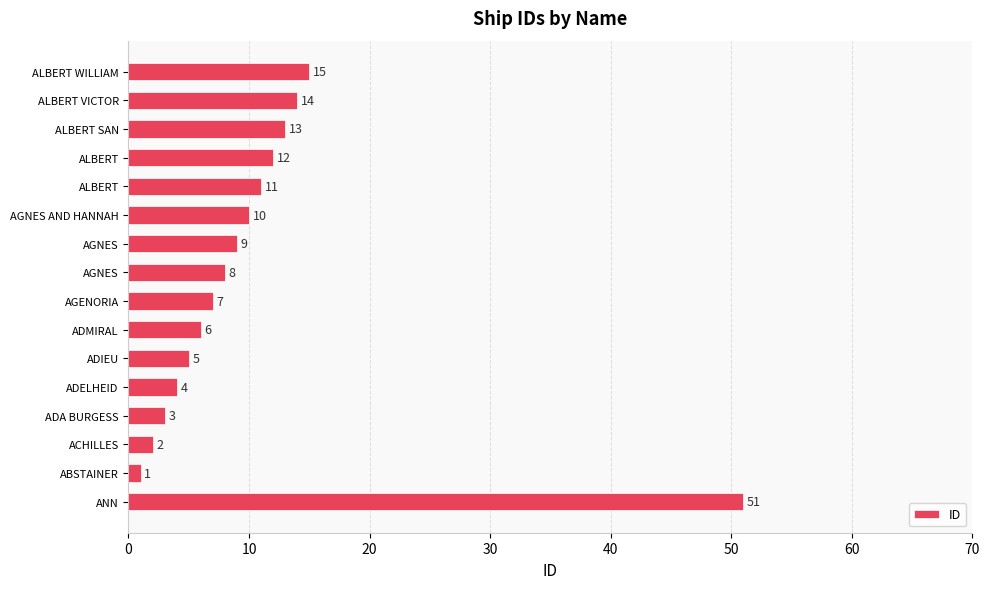

How many categories are shown in the chart?

16